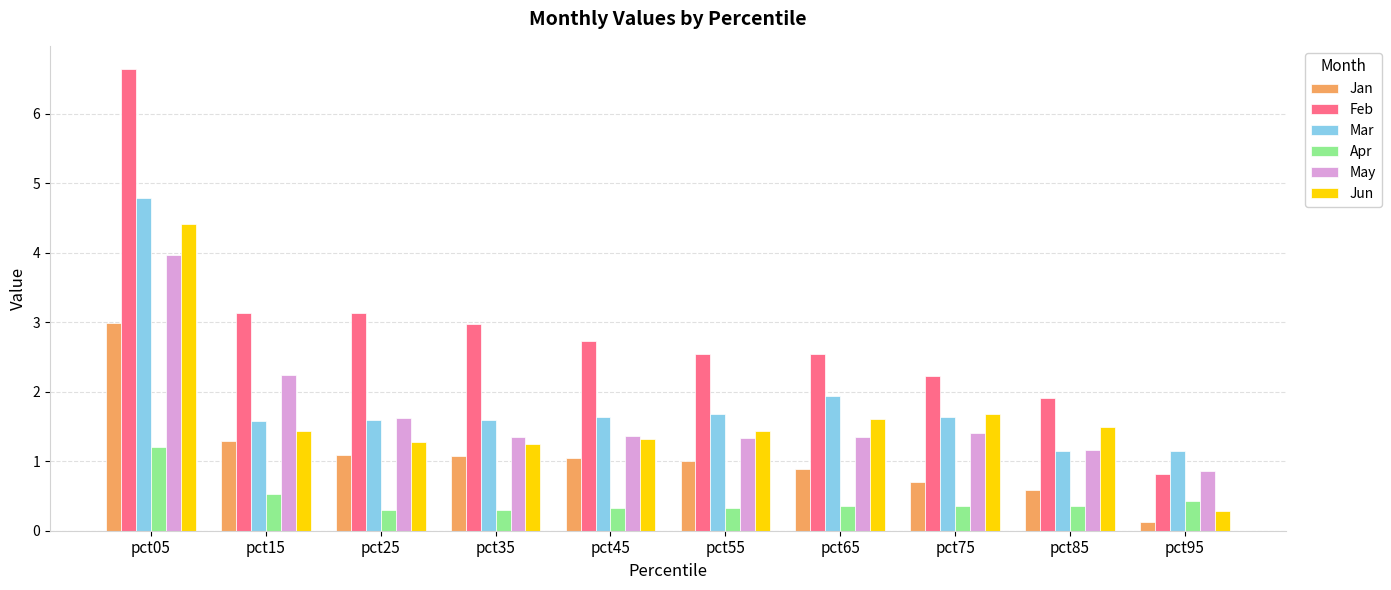

At which label does Jan reach its minimum?

pct95